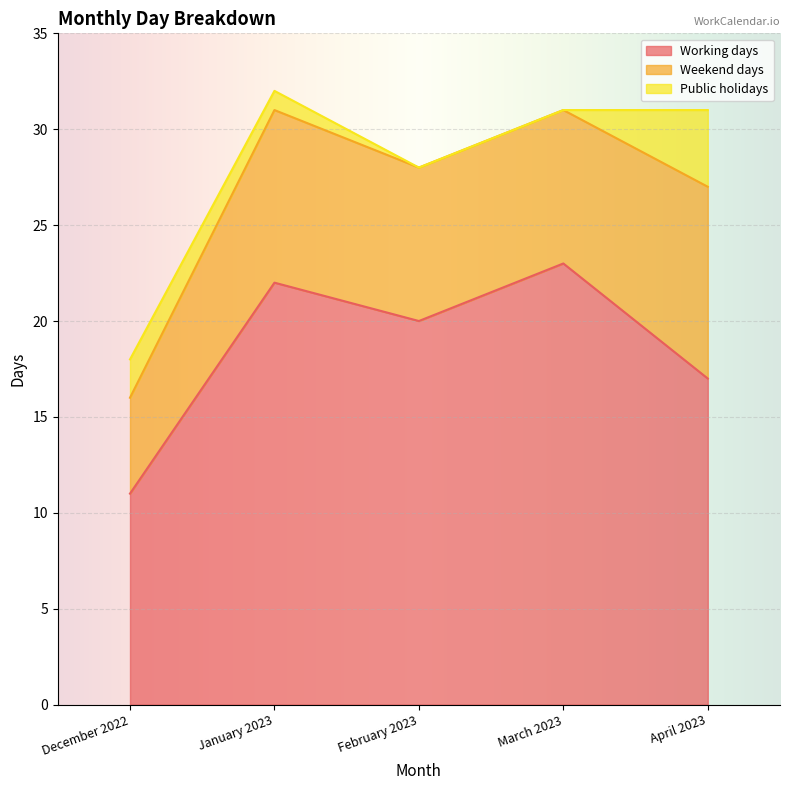

What value does the Weekend days series have at December 2022?

5